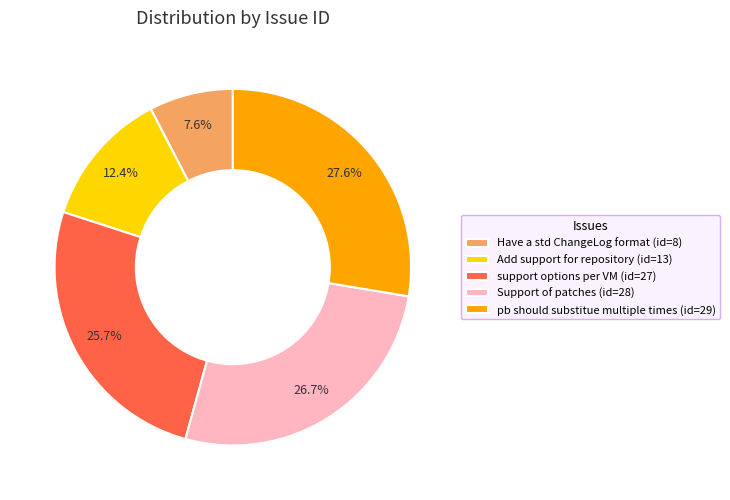

Which category has the smallest portion of the pie?

Have a std ChangeLog format